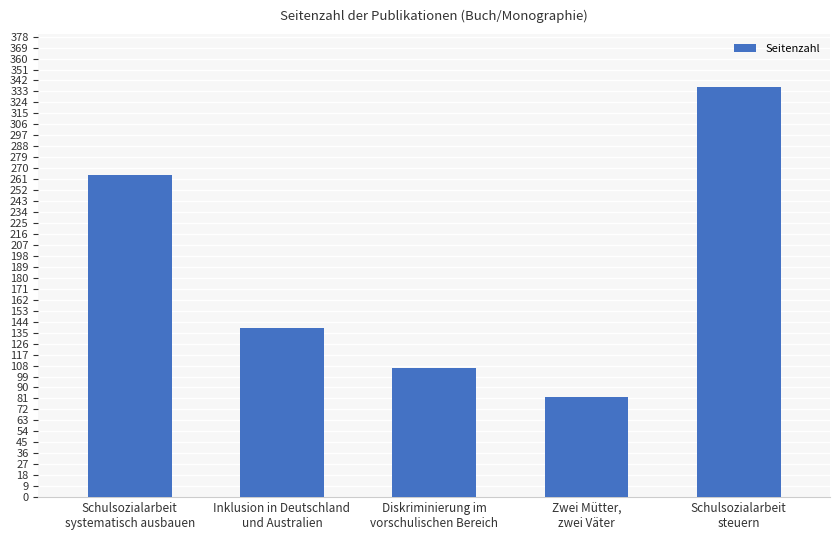

Is it true that the value at Schulsozialarbeit
steuern is 337?

True